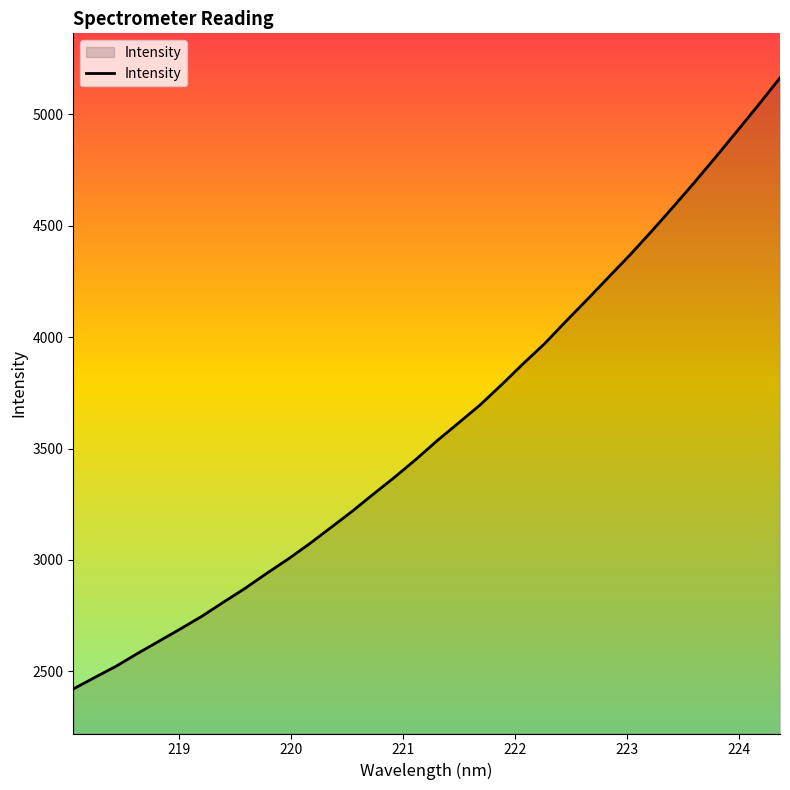

What is the minimum value shown in the chart?

2420.8